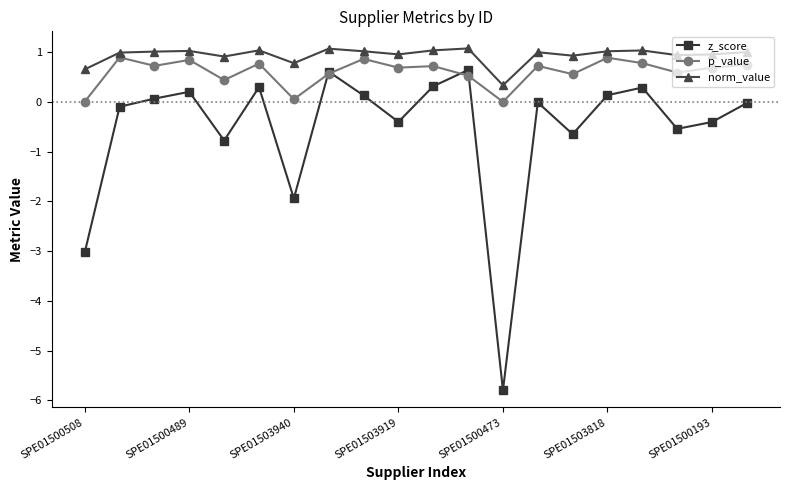

Which series has the largest range (max minus min)?

z_score